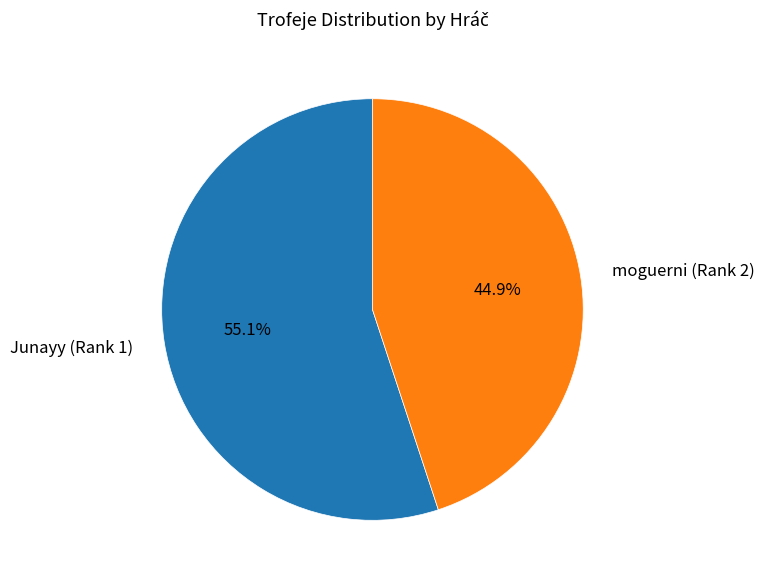

Rank the categories by value from lowest to highest.

moguerni (Rank 2), Junayy (Rank 1)